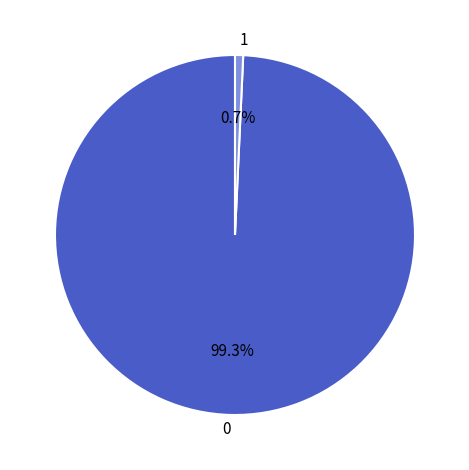

Does 1 account for over 50% of the chart?

No